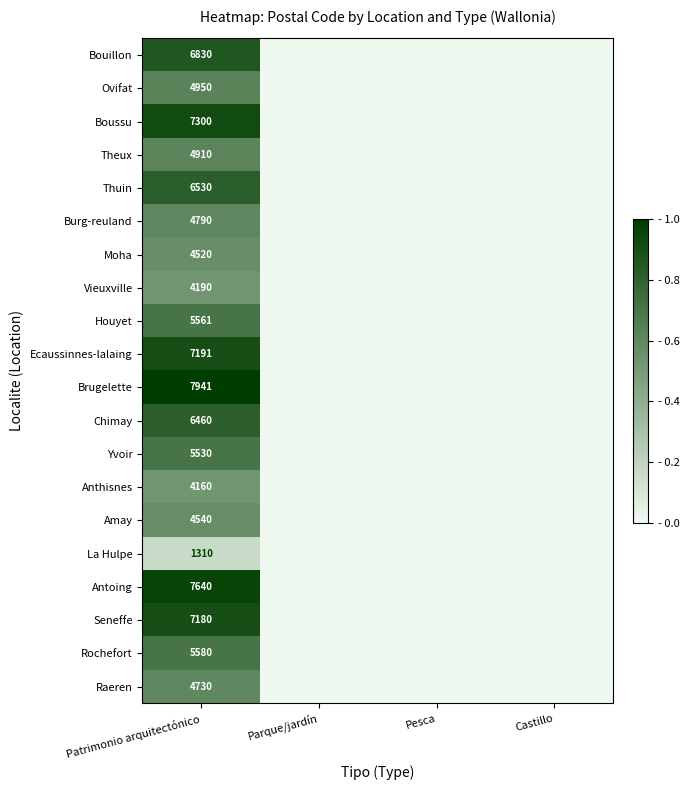

The Burg-reuland series shows -0.3 at Parque/jardín. True or false?

False